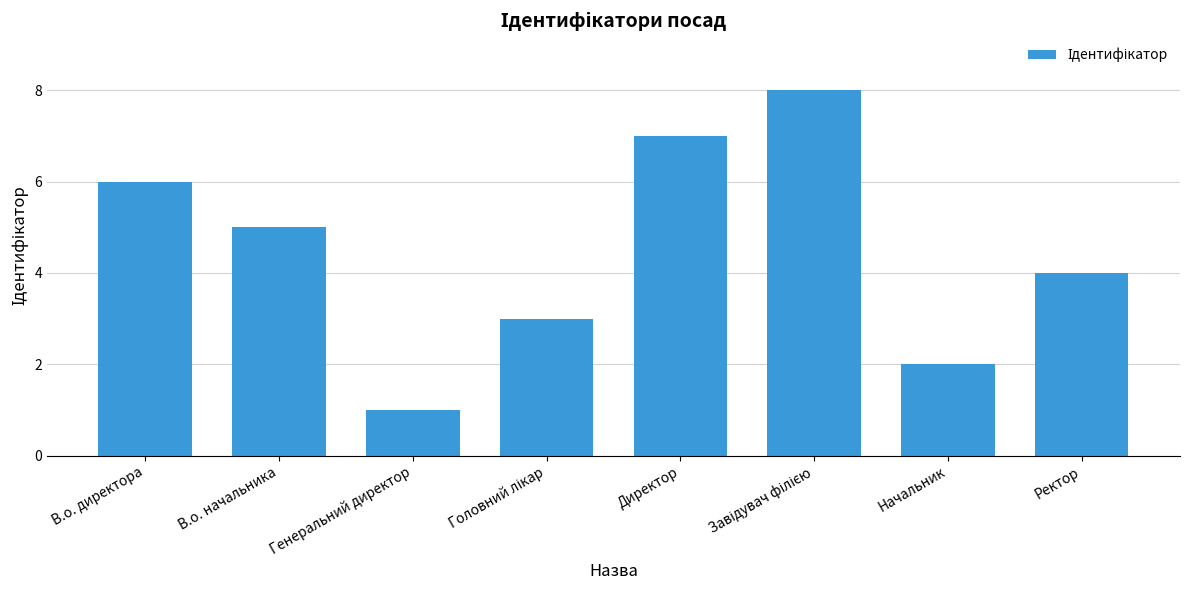

What is the label of the 6th bar from the right?

Генеральний директор